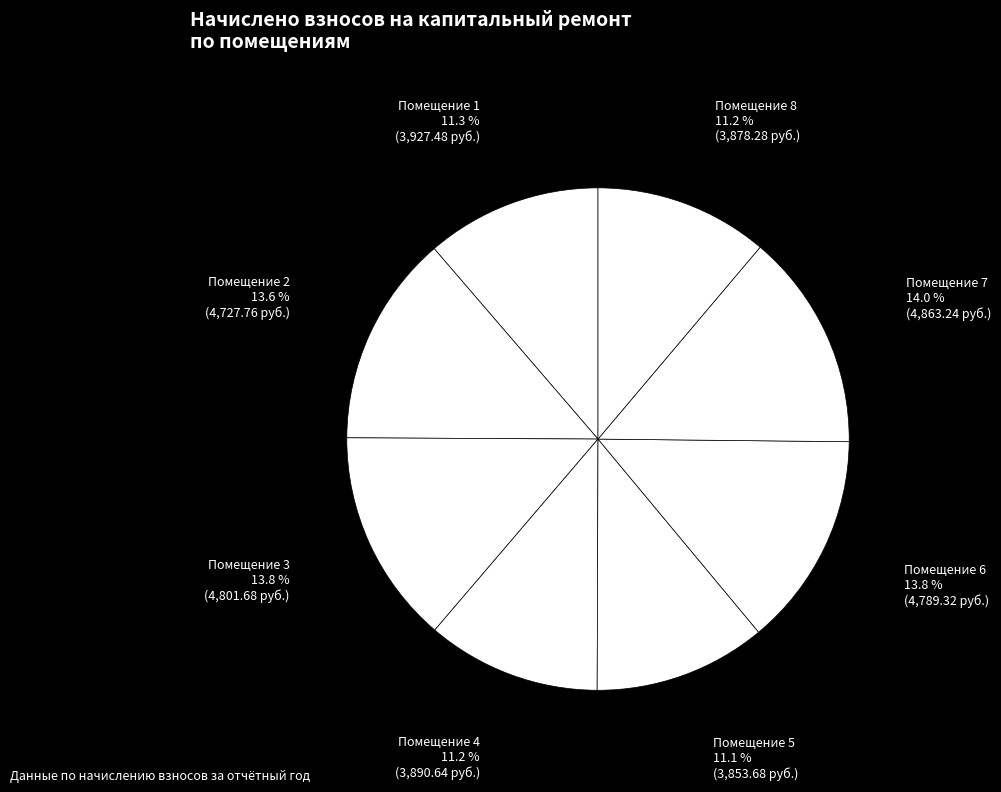

What portion of the pie excludes Помещение 4?

88.8%